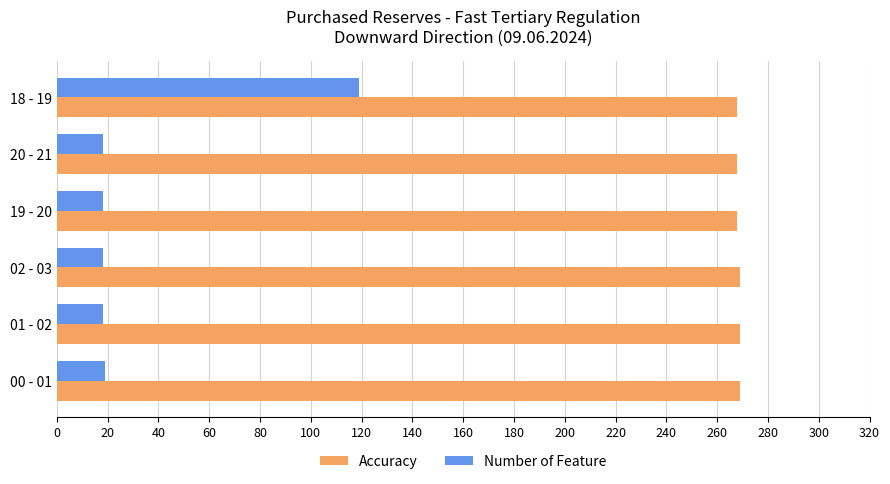

Which series has the widest spread of values?

Number of Feature